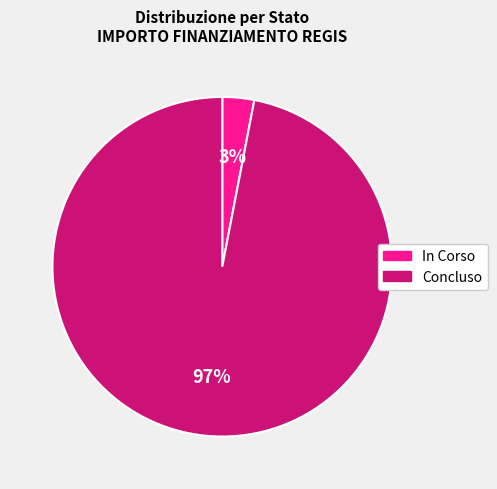

What percentage is the Concluso slice, to the nearest percent?

97%